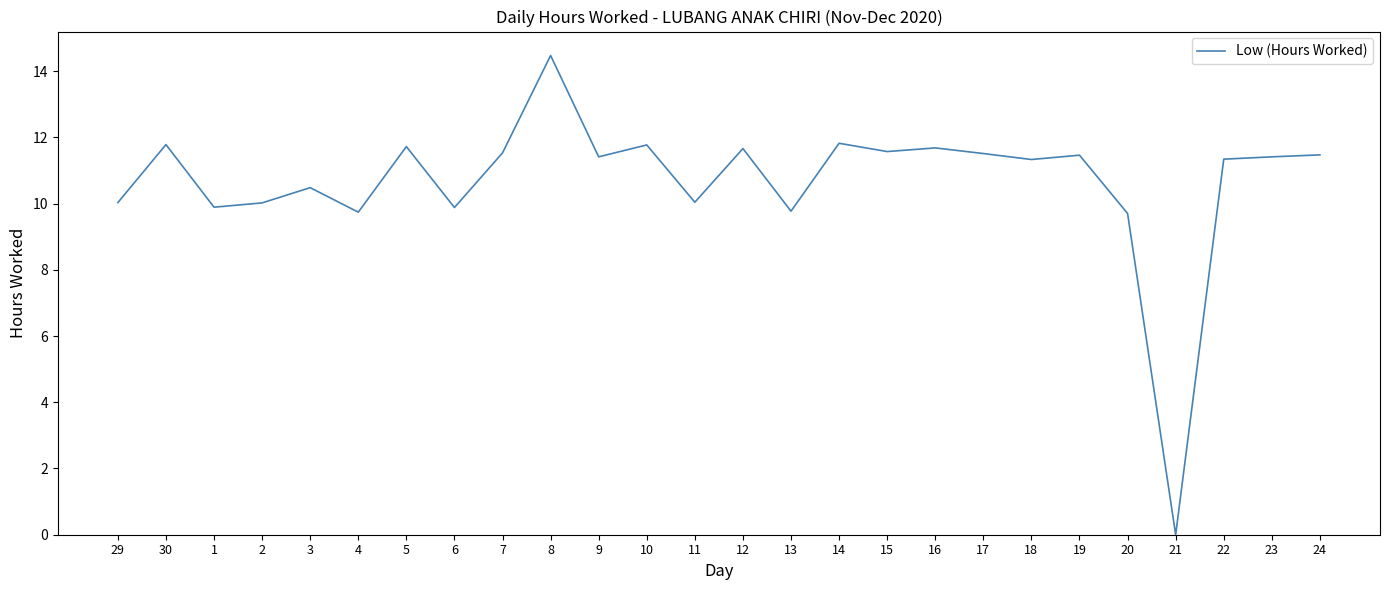

Which category has the lowest value across all series?

21